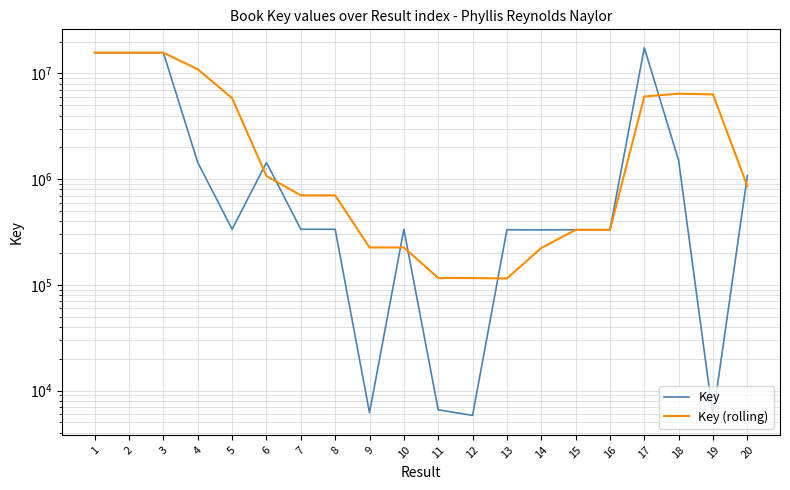

What is the greatest value displayed?

17507351.0